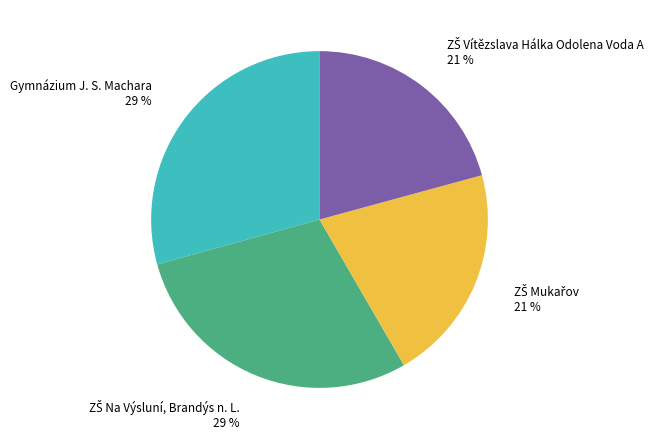

To the nearest percent, what portion does Gymnázium J. S. Machara 29 % represent?

29%